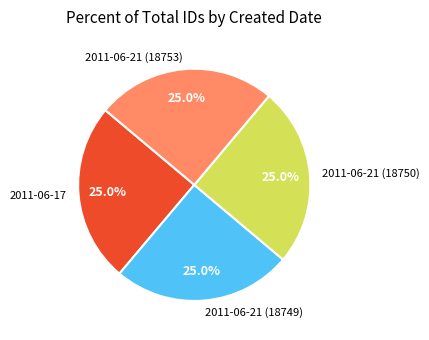

What portion of the pie excludes 2011-06-21 (18753)?

75.0%